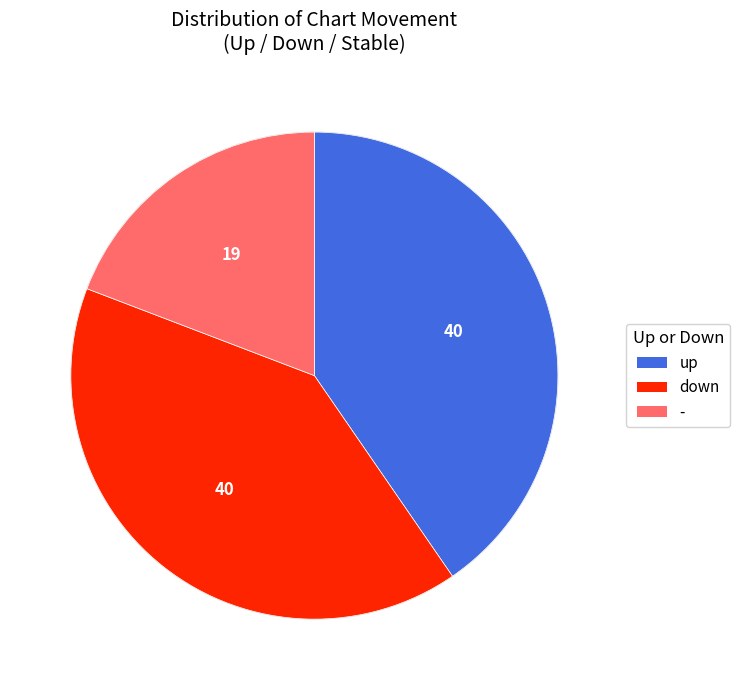

How many segments does this pie chart have?

3